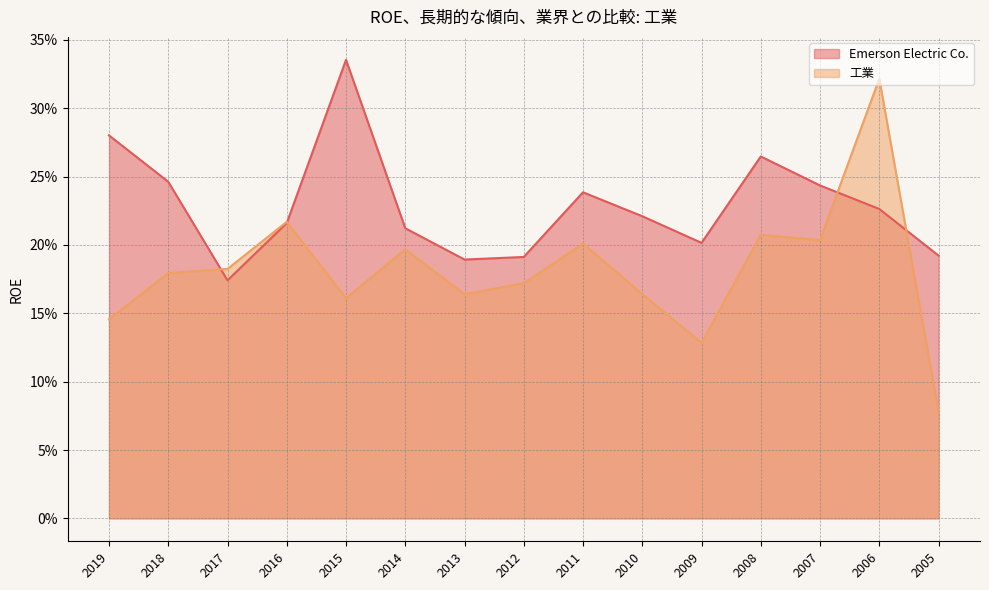

How many data points does each series have?

15